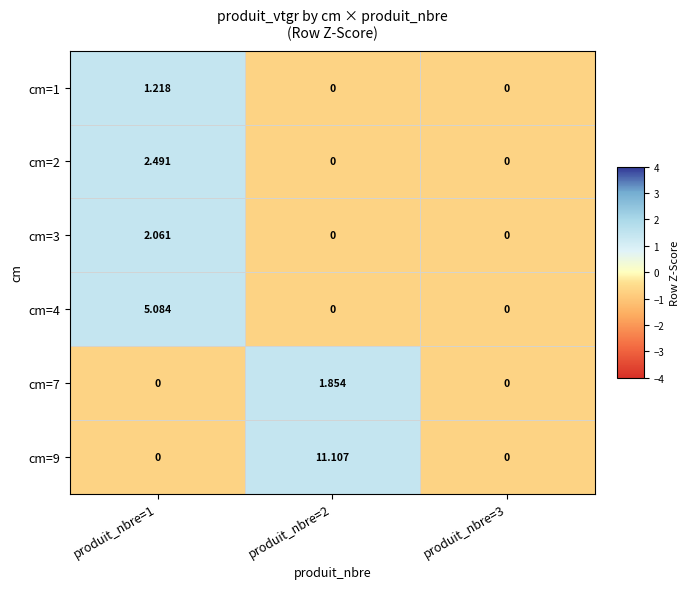

Is the value of cm=2 at produit_nbre=1 greater than the value of cm=3 at produit_nbre=3?

Yes